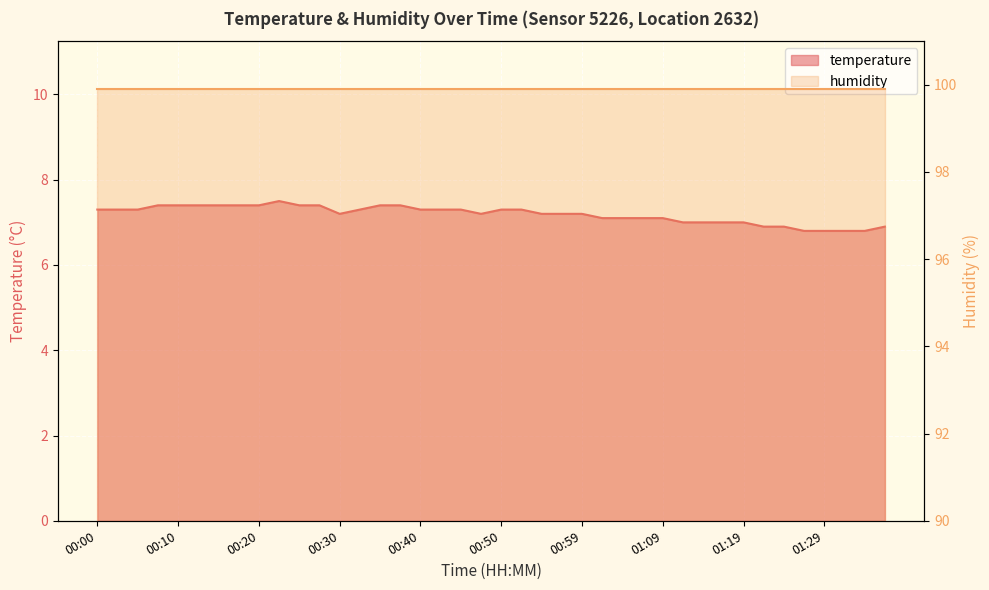

What is the minimum value shown in the chart?

6.8